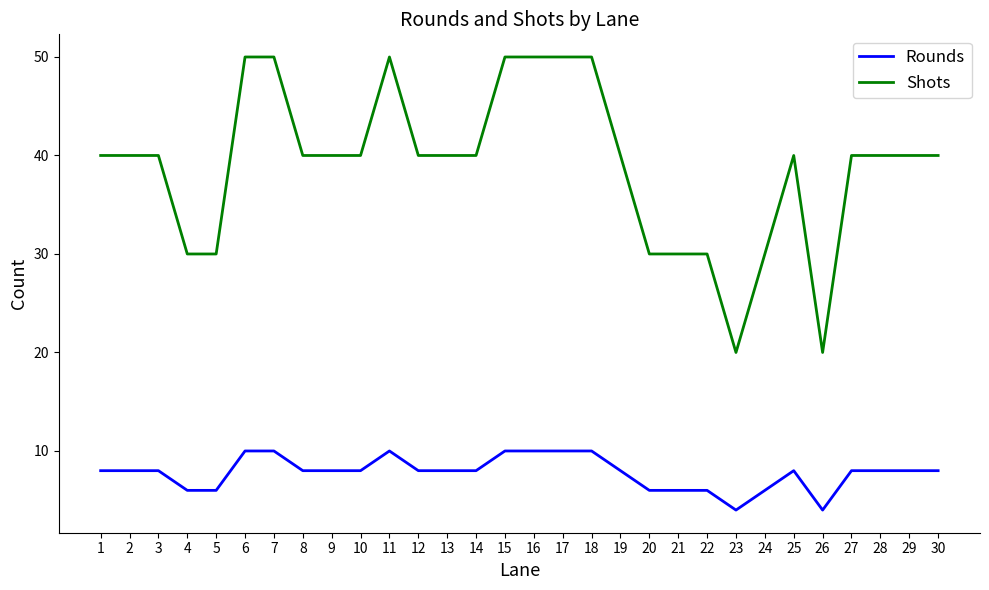

What is the sum of all Rounds values?

234